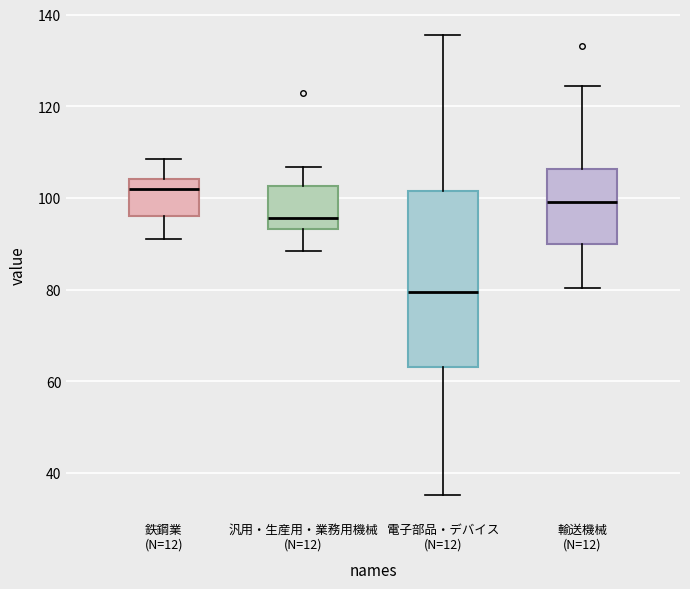

Reading left to right, transcribe this box plot: for each box, give where its median line is, the range the box spans, and where its two whiskers end, as read against the y-axis. The values are not printed on the chart, so give them approximately, as read against the axis.

鉄鋼業 (N=12): median 102, box 96 to 104, whiskers 92 to 108
汎用・生産用・業務用機械 (N=12): median 96, box 94 to 102, whiskers 88 to 106
電子部品・デバイス (N=12): median 80, box 64 to 102, whiskers 36 to 136
輸送機械 (N=12): median 100, box 90 to 106, whiskers 80 to 124